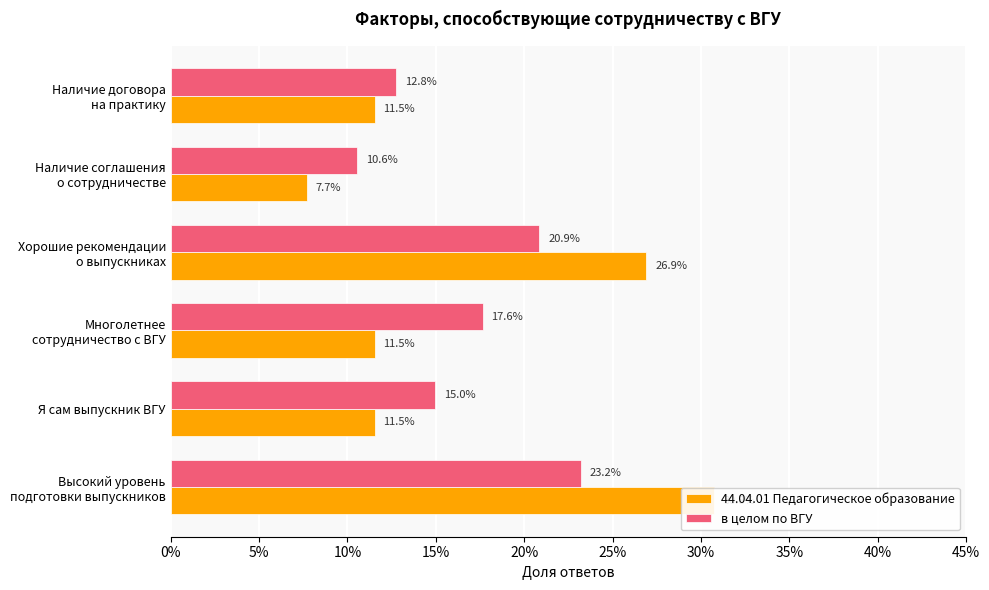

What is the difference between the maximum and minimum values in the в целом по ВГУ series?

0.1